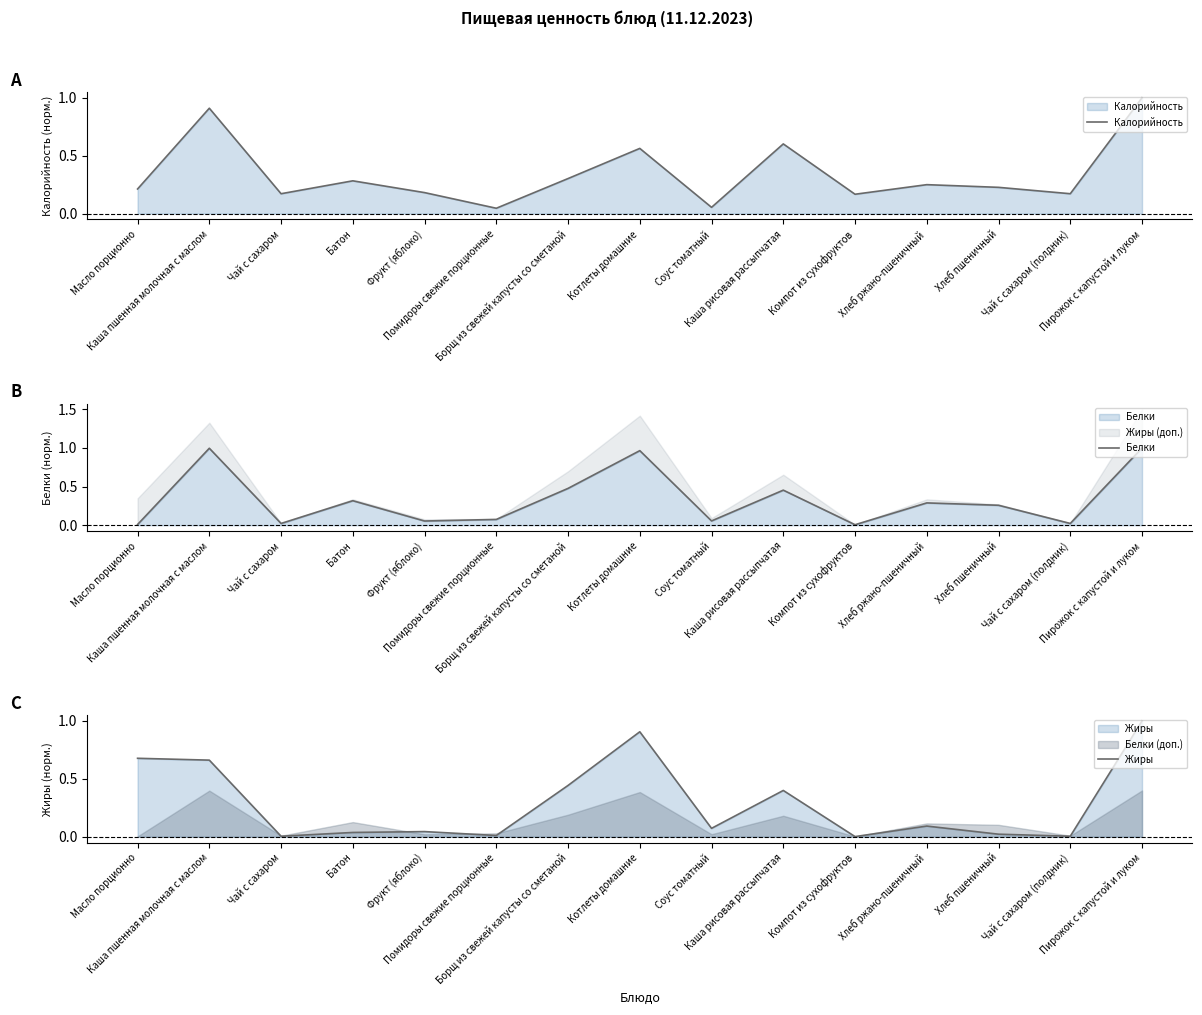

True or false: Калорийность has more than 0 points higher than both neighbors.

True